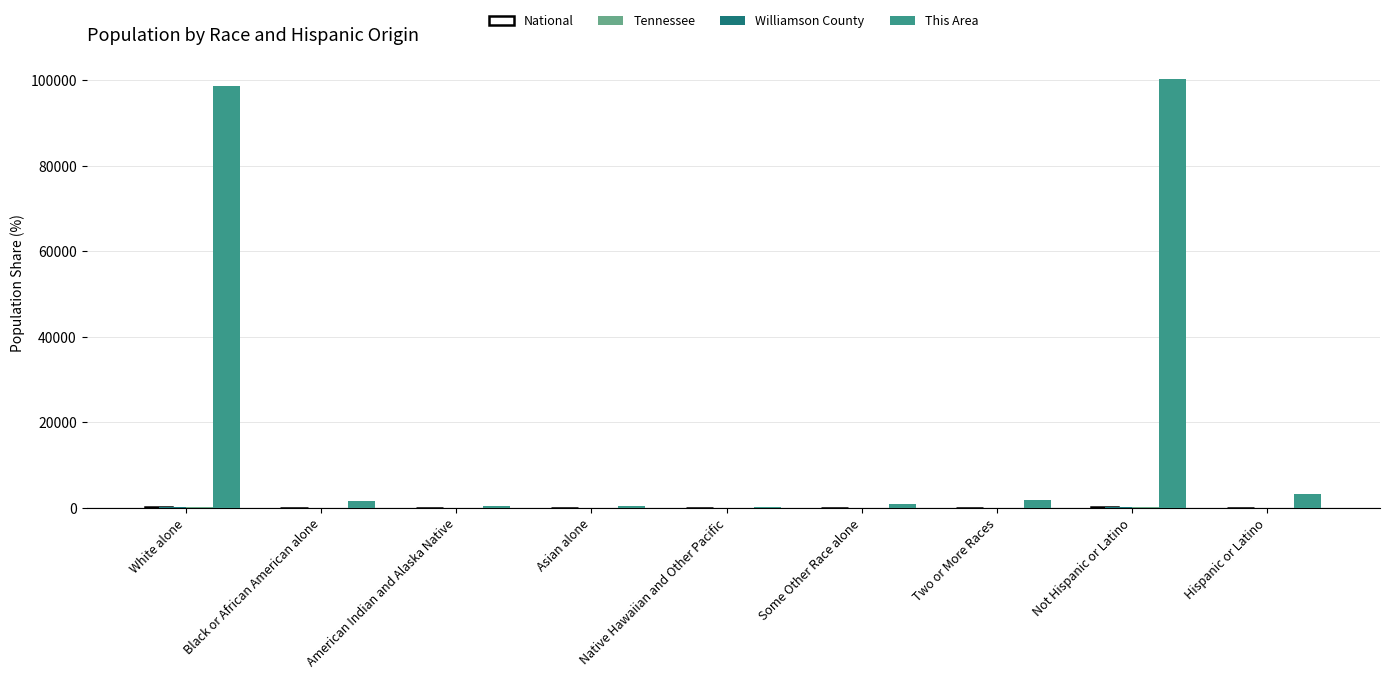

What is the spread (max minus min) of values at Black or African American alone?

1544.6